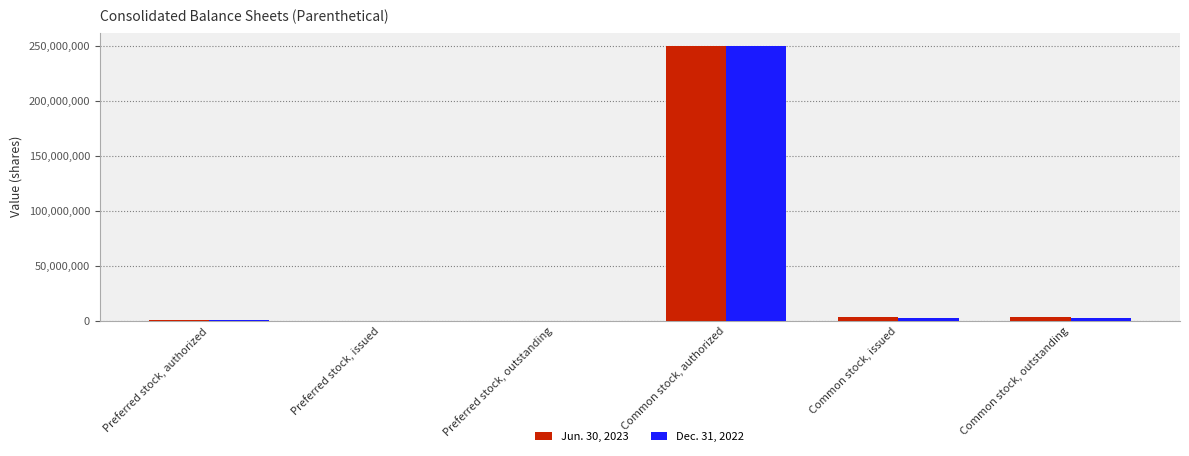

The Jun. 30, 2023 series shows 3105446 at Common stock, outstanding. True or false?

True